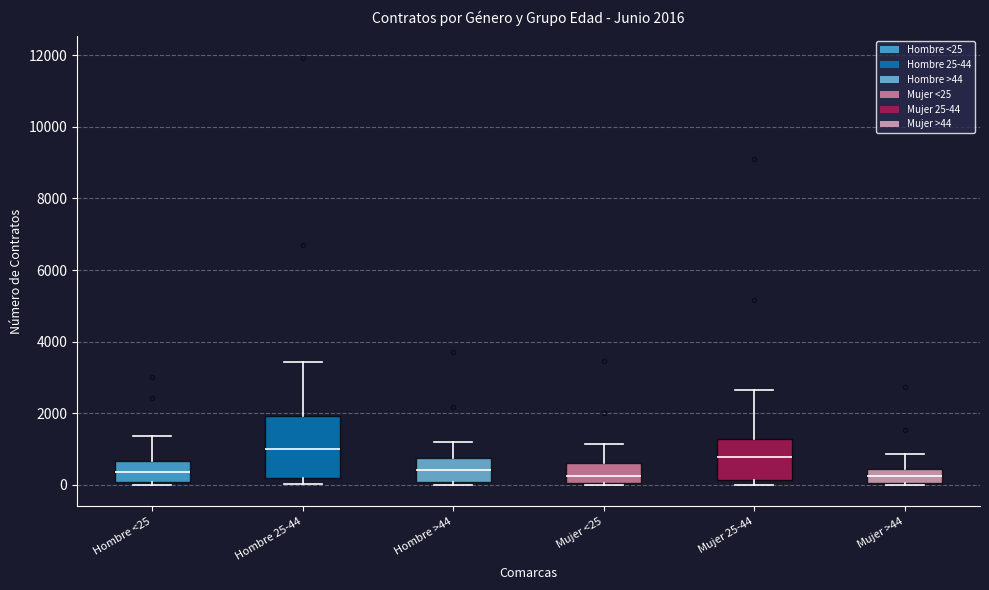

Comparing the boxes themselves (not the whiskers), which one is the tallest?

Hombre 25-44